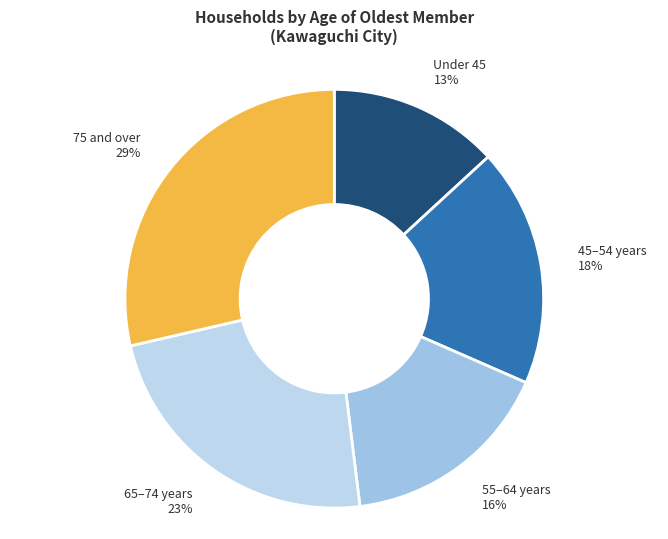

The Under 45 slice represents 13% of the pie. True or false?

True